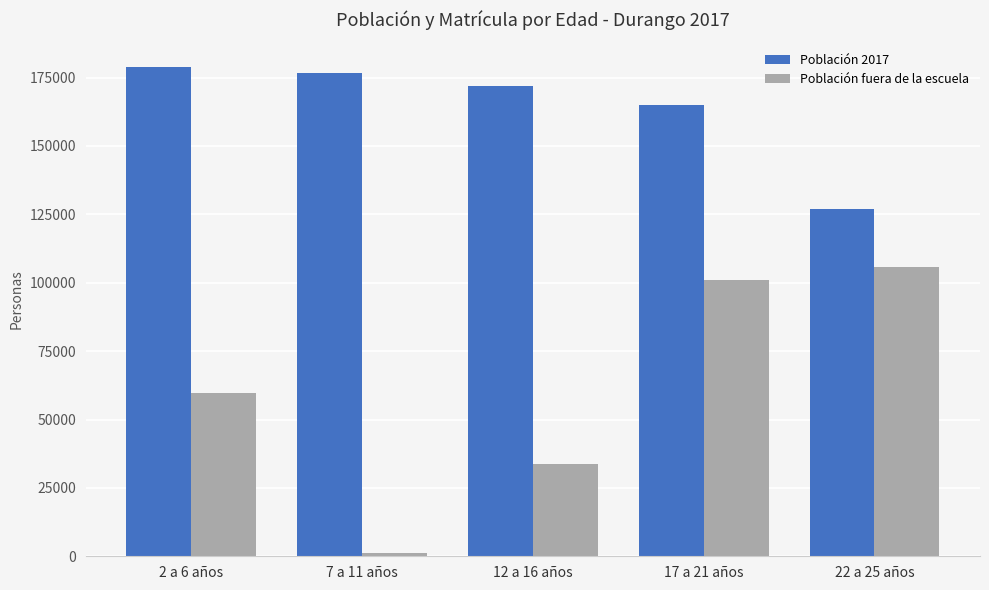

Rank the series by their average value, from lowest to highest.

Población fuera de la escuela, Población 2017